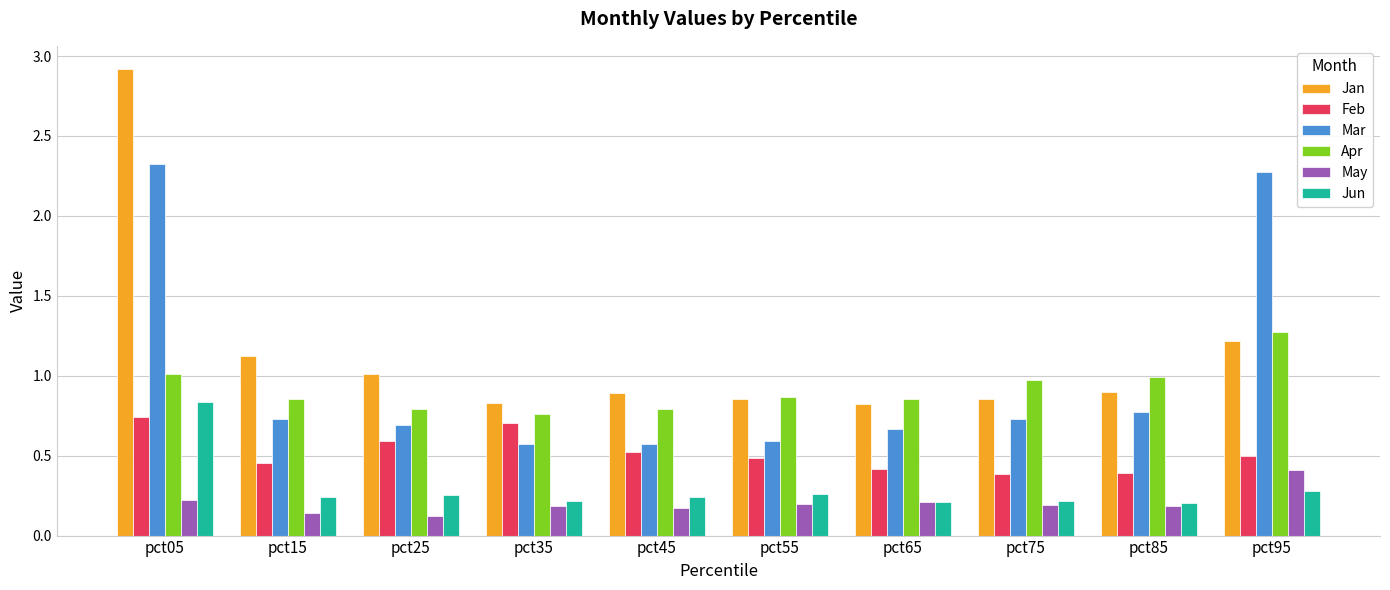

Is the value of Apr at pct35 greater than the value of Jan at pct45?

No